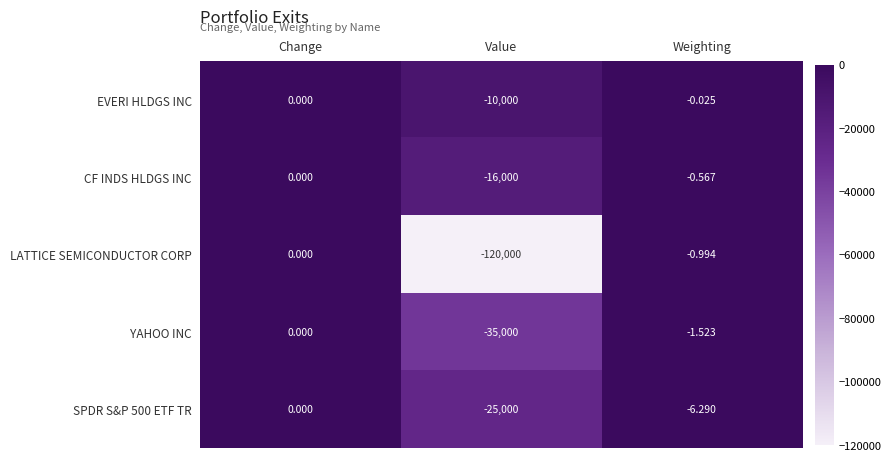

What is the minimum value shown in the chart?

-120000.0